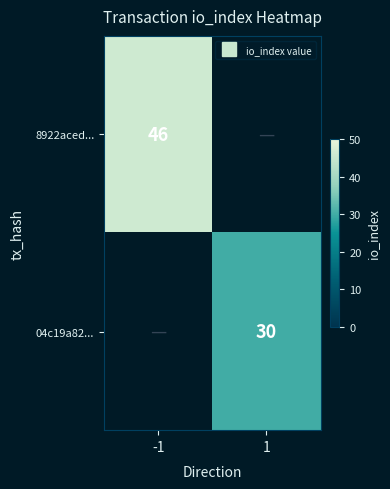

List the labels in order of 8922aced... value, largest first.

-1, 1